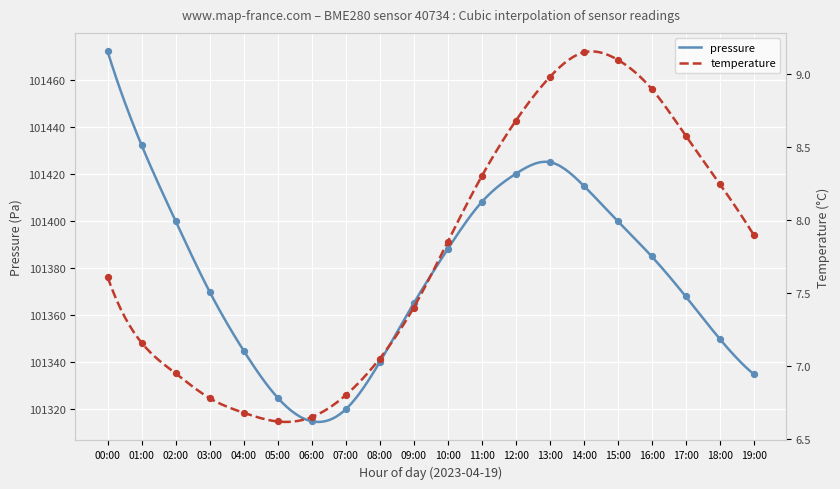

What are all the series names shown in the legend?

pressure, temperature